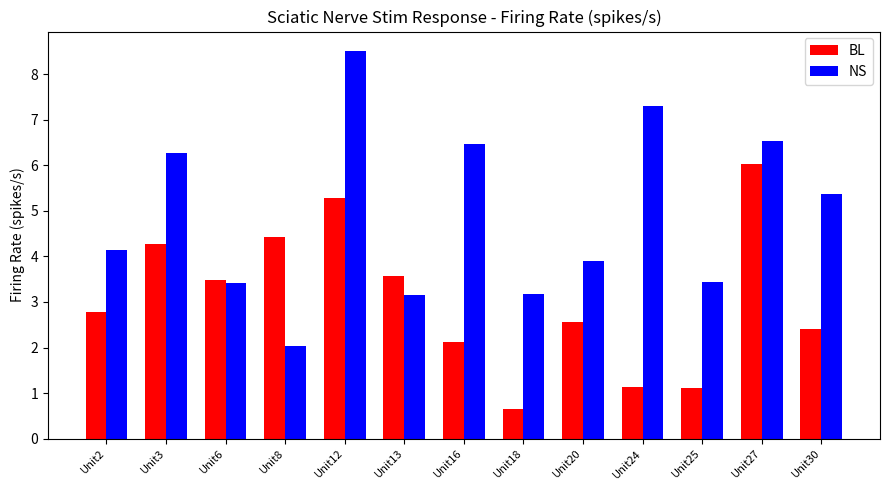

How many data points does each series have?

13